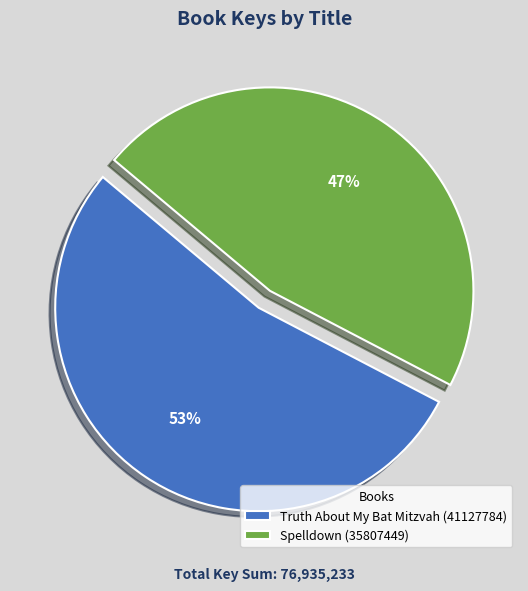

How many slices are in this pie chart?

2